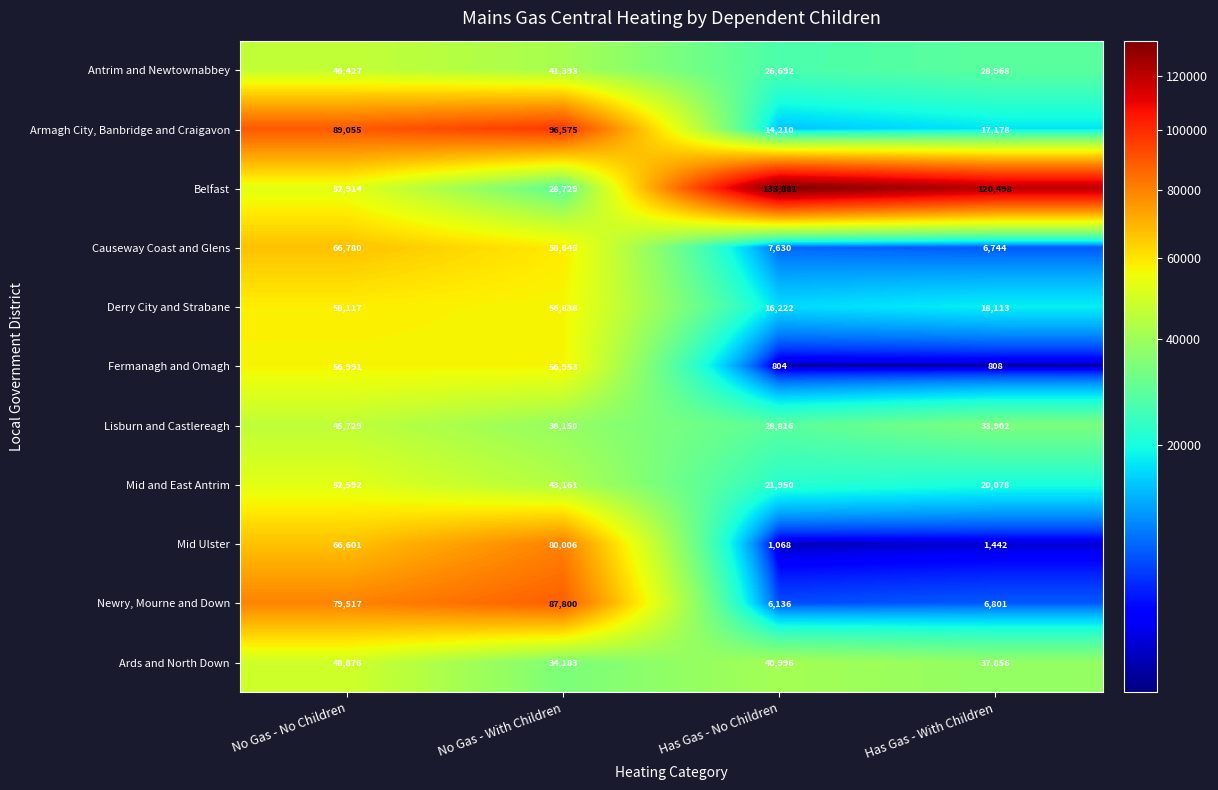

Read the Armagh City, Banbridge and Craigavon value at Has Gas - With Children.

17178